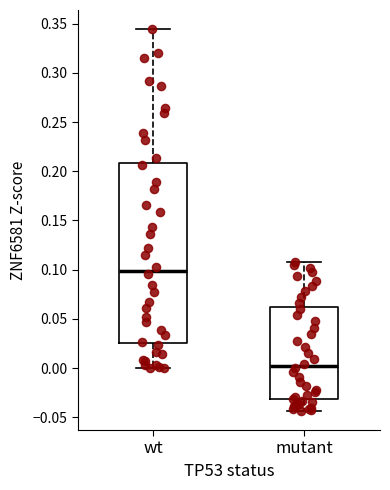

Which box has the lowest median line?

mutant